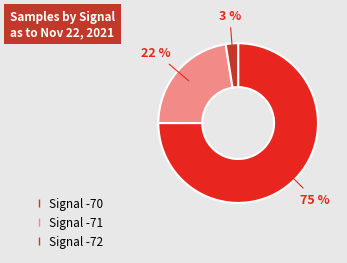

To the nearest percent, what is the average slice percentage?

33%